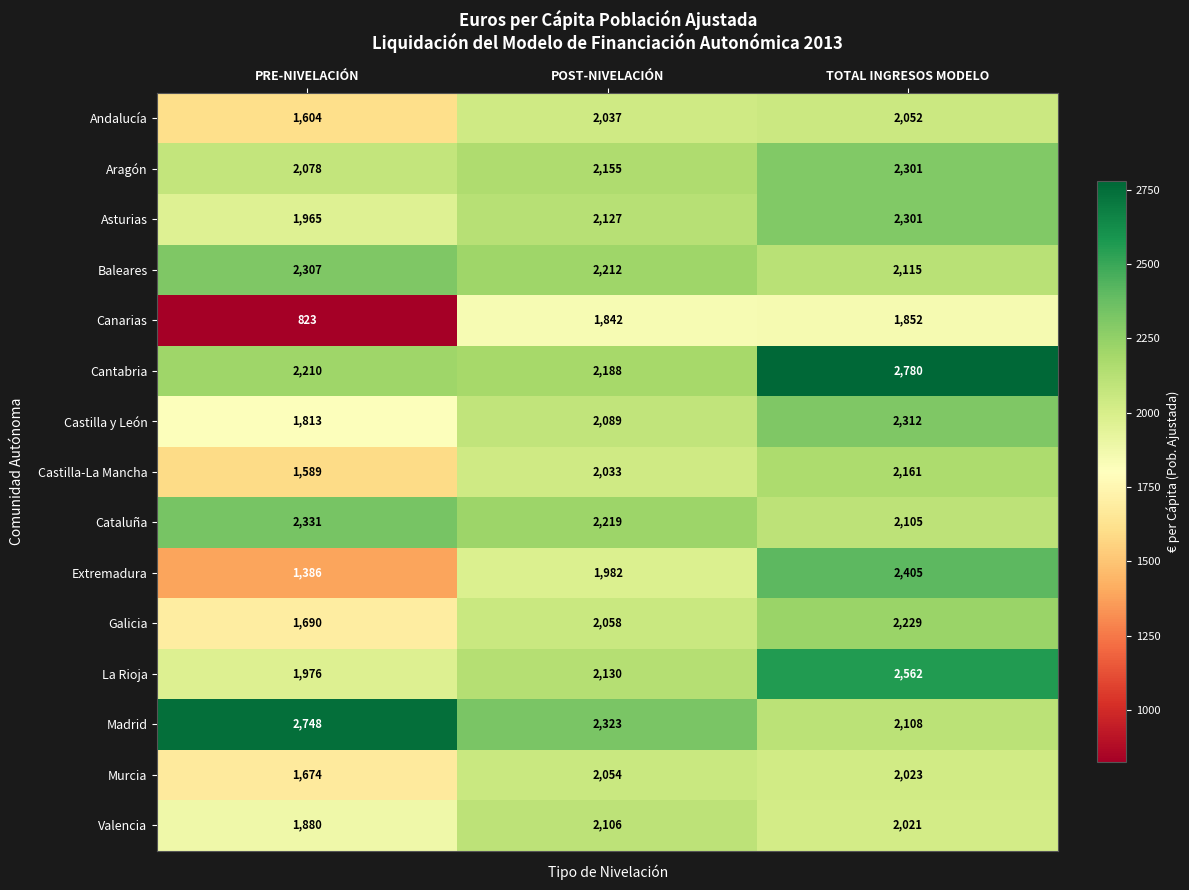

Is it true that Cataluña equals 3731 at PRE-NIVELACIÓN?

False